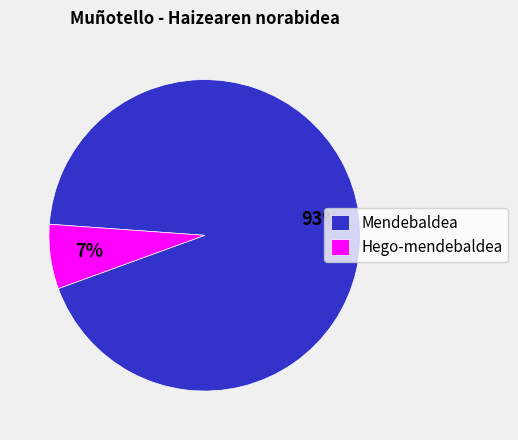

To the nearest percent, what portion does Mendebaldea represent?

93%